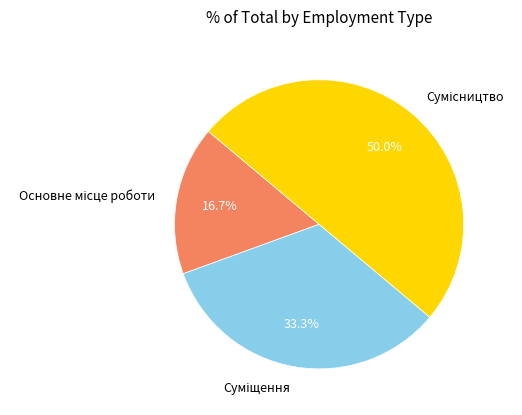

How many slices are in this pie chart?

3